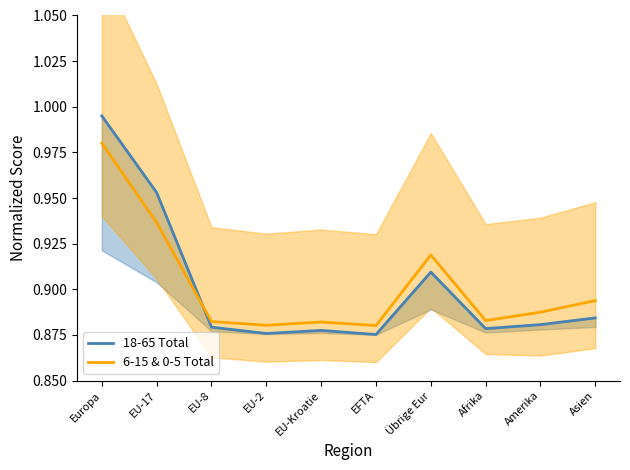

How many lines are shown in the chart?

2